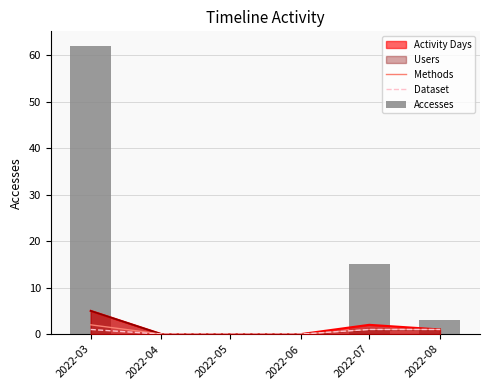

Rank the categories by Accesses value from highest to lowest.

2022-03, 2022-07, 2022-08, 2022-04, 2022-05, 2022-06